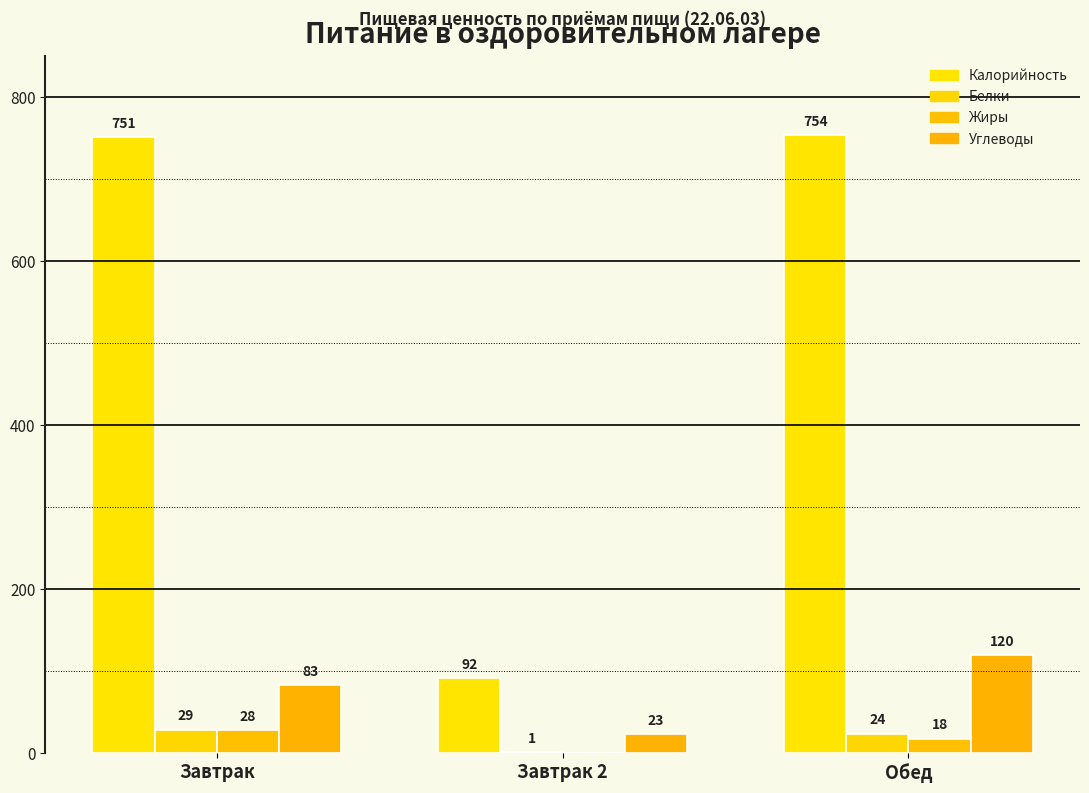

Reading left to right, extract all data points from this chart.

Калорийность: 751	92	754
Белки: 29	1	24
Жиры: 28	0	18
Углеводы: 83	23	120